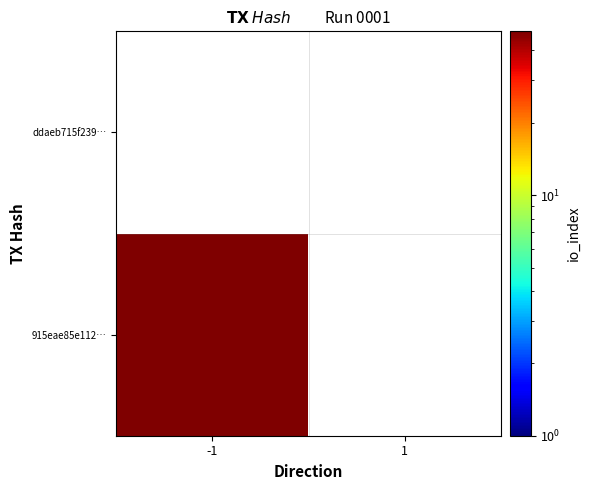

Rank the series by their average value, from lowest to highest.

ddaeb715f23987e1c9d9adf62e88a99f54316d6, 915eae85e11220f6238bf8fba37ffa144f51363